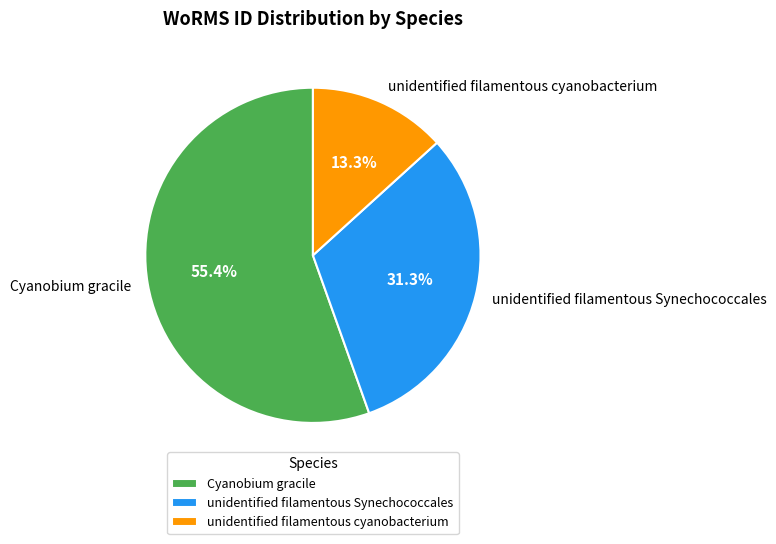

Which has a higher value, Cyanobium gracile or unidentified filamentous Synechococcales?

Cyanobium gracile